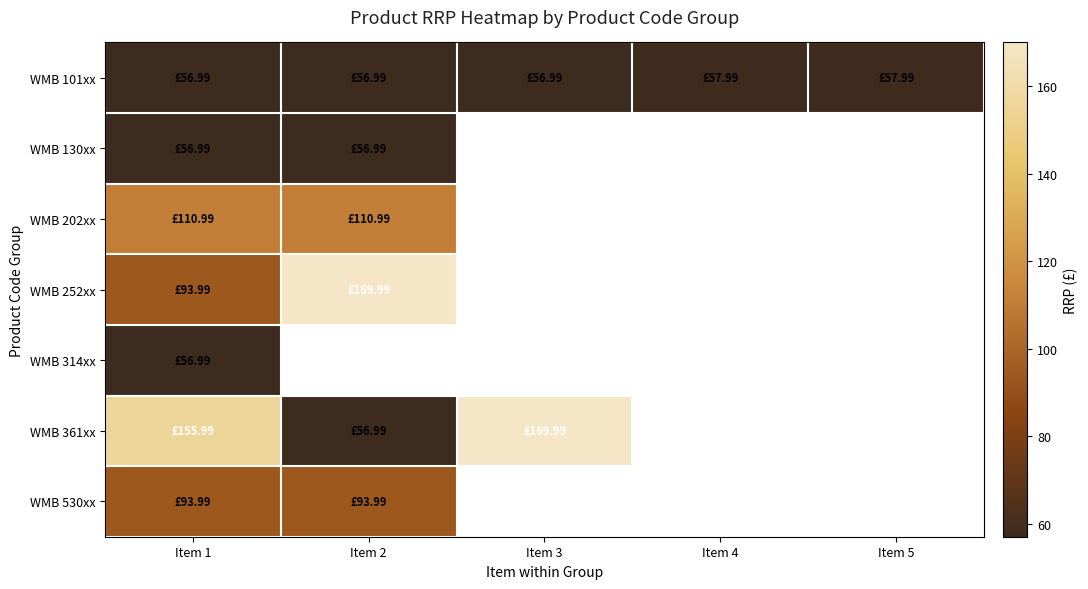

At which label does WMB 130xx reach its peak?

Item 1